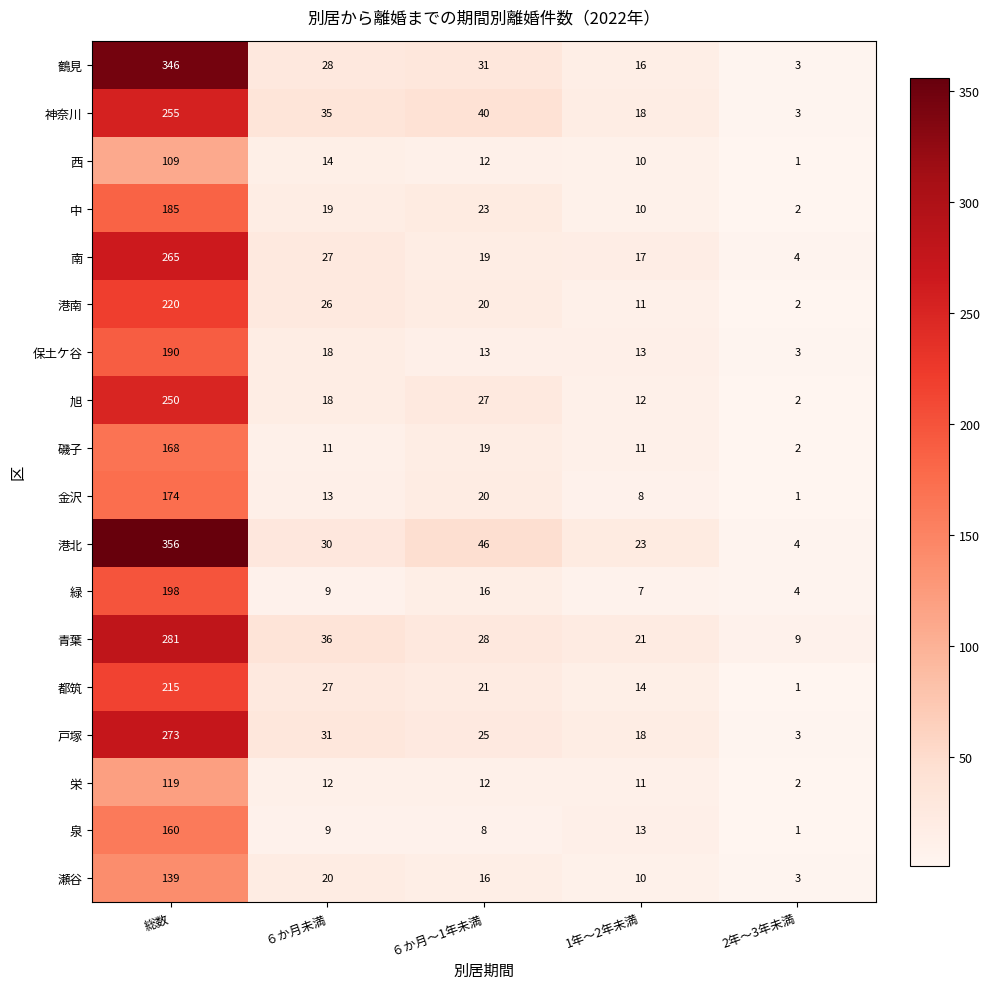

At which label does 緑 first exceed 9?

総数